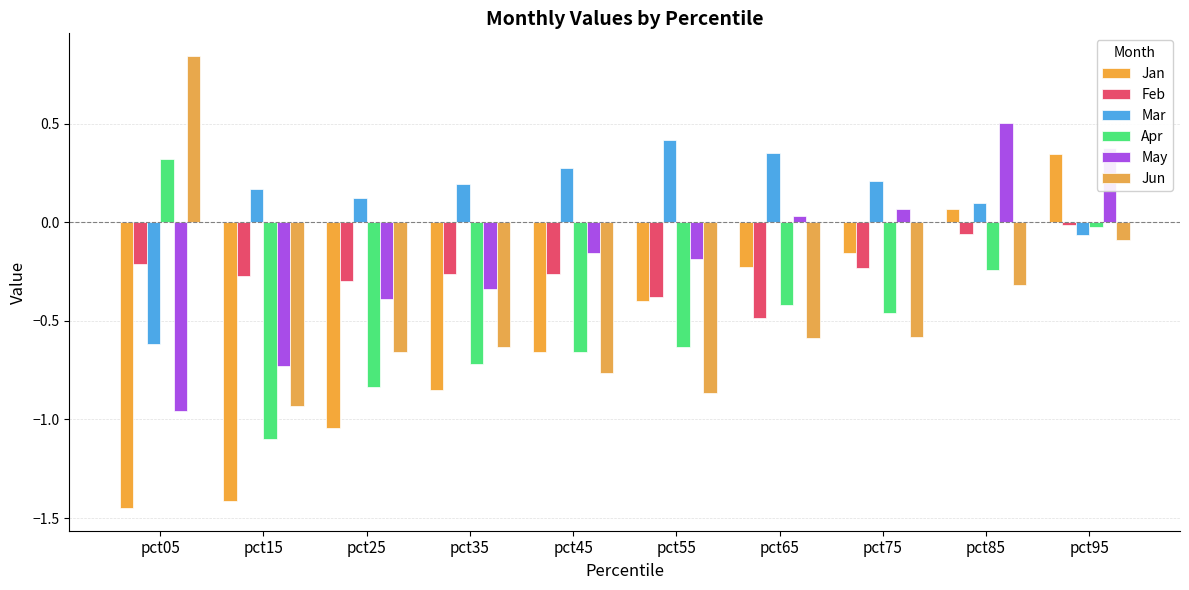

At which category does the chart reach its peak across all series?

pct05